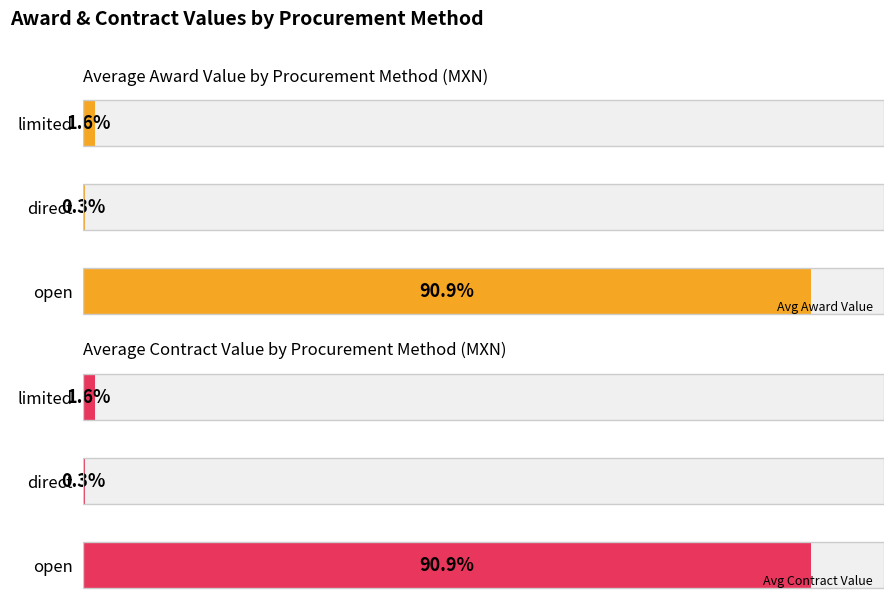

How many groups of bars are there?

3